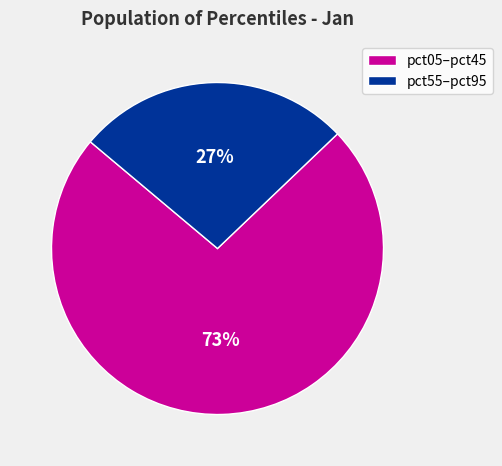

To the nearest percent, what is the average slice percentage?

50%